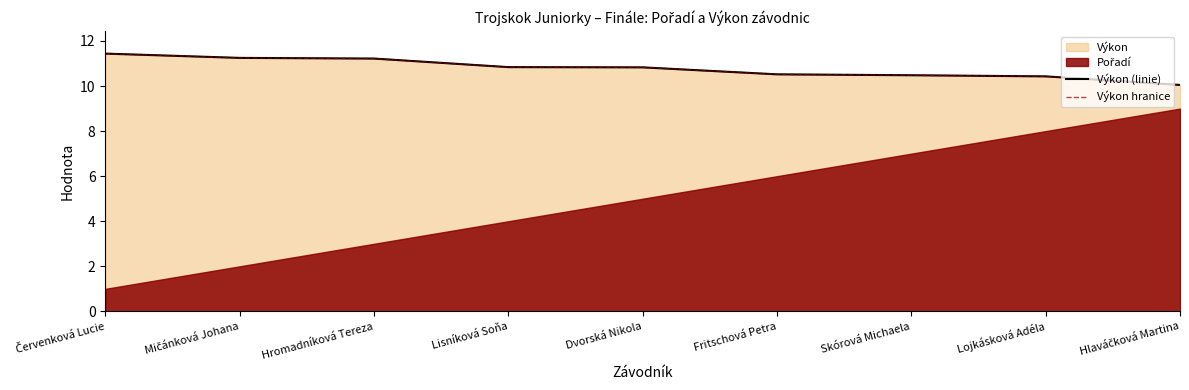

Which series has the widest spread of values?

Výkon (linie)